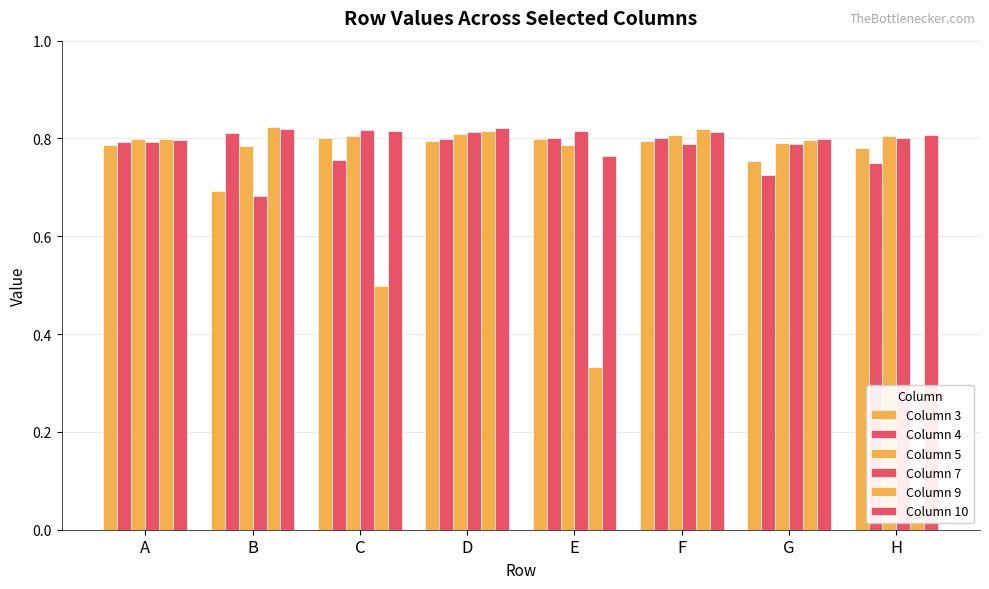

What is the difference between the Column 7 values at B and D?

0.1